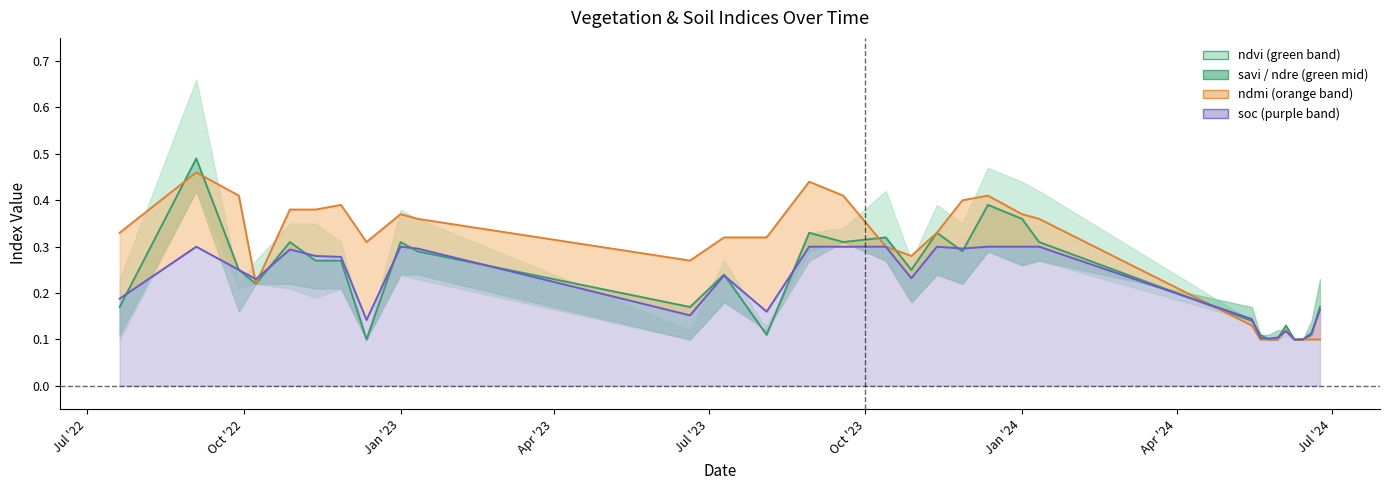

At which label is ndre closest to 0?

Apr '24